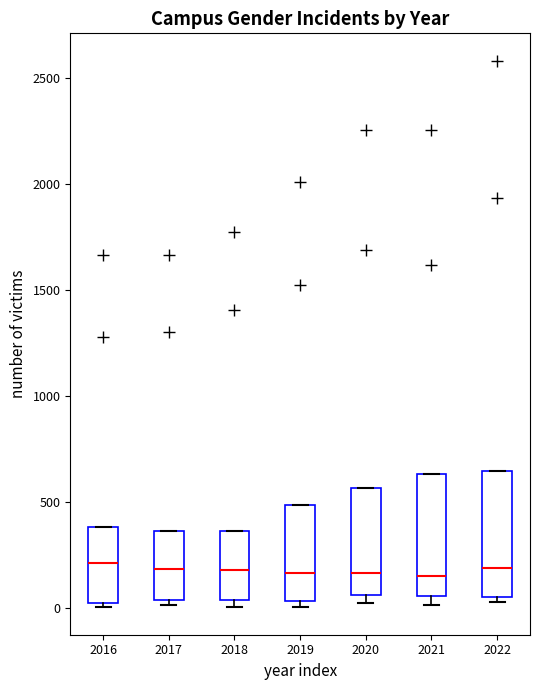

Reading left to right, read every box against the y-axis: the position of its median line, the range the box covers, and the ends of its whiskers. The values are not printed on the chart, so give them approximately, as read against the axis.

2016: median 200, box 50 to 400, whiskers 0 to 400
2017: median 200, box 50 to 350, whiskers 0 to 350
2018: median 200, box 50 to 350, whiskers 0 to 350
2019: median 150, box 50 to 500, whiskers 0 to 500
2020: median 150, box 50 to 550, whiskers 50 (just below the box's lower edge) to 550
2021: median 150, box 50 to 650, whiskers 0 to 650
2022: median 200, box 50 to 650, whiskers 50 (just below the box's lower edge) to 650